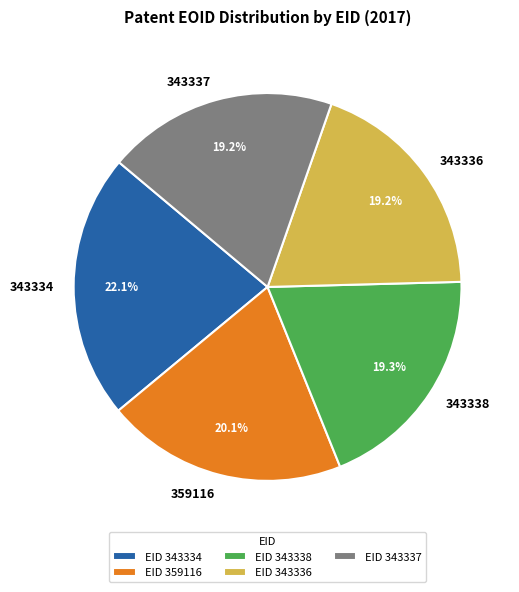

Between 343334 and 343336, which is larger?

343334